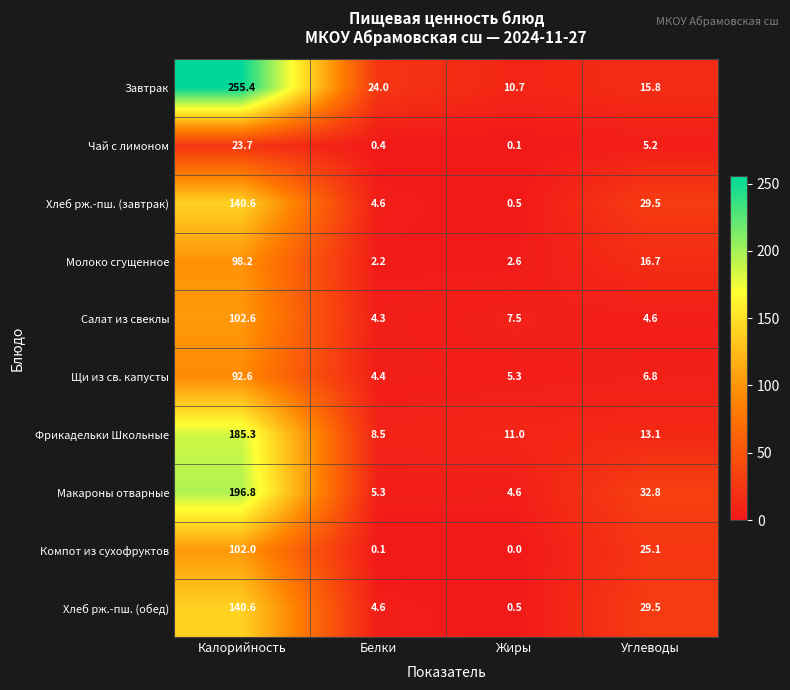

Which series has the largest total across all categories?

Завтрак